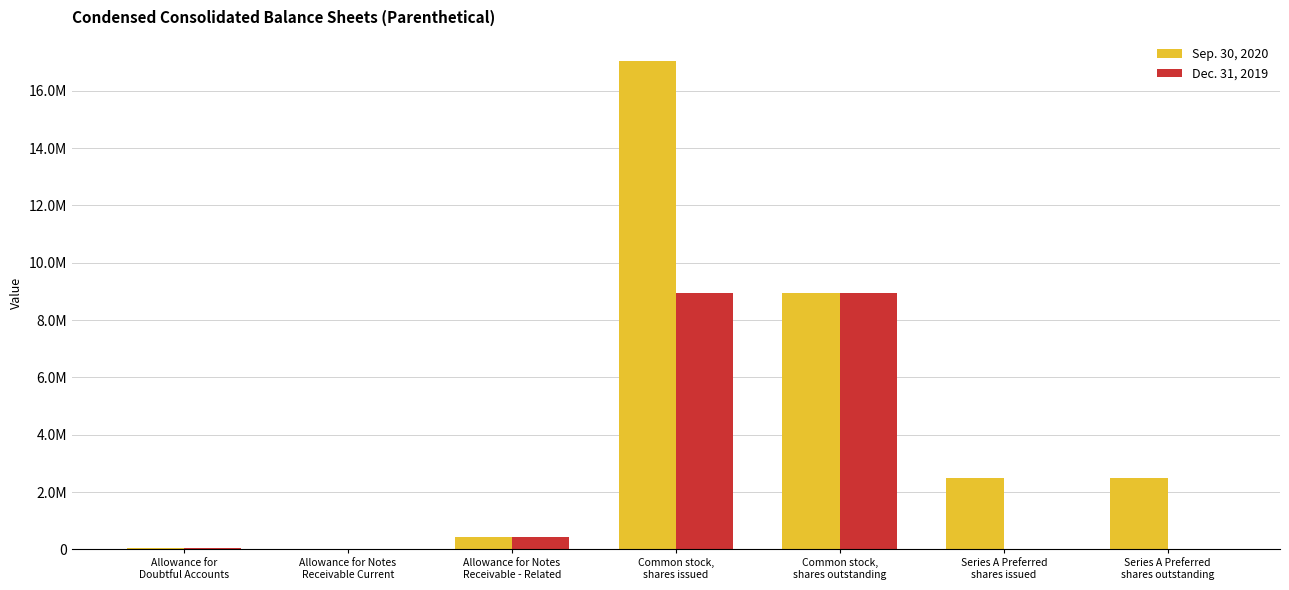

The Sep. 30, 2020 series shows 239174 at Allowance for Notes
Receivable - Related. True or false?

False